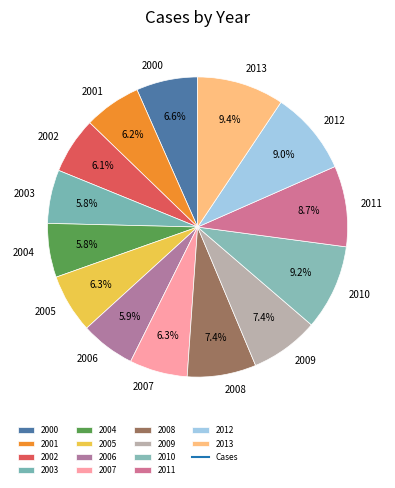

What percentage do 2001 and 2012 together represent?

15.2%